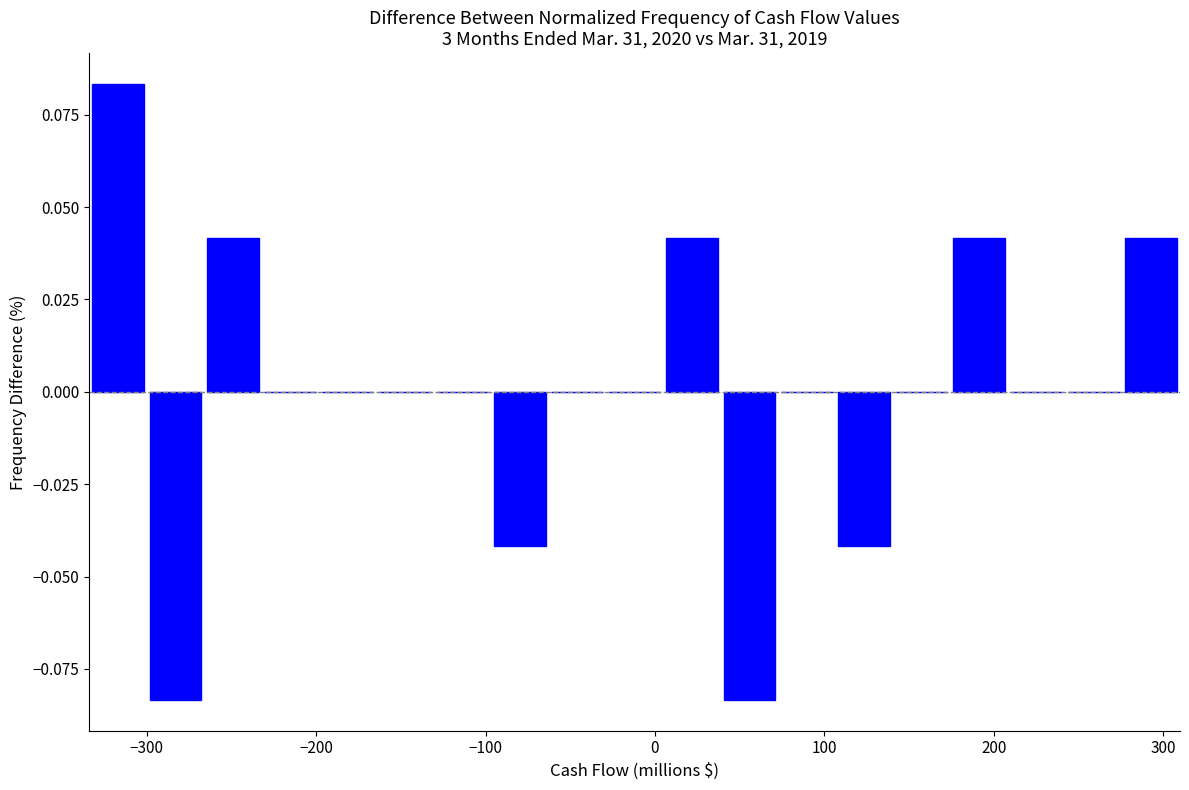

Read against the x-axis, roughly where is the centre of the tallest bar?

-320